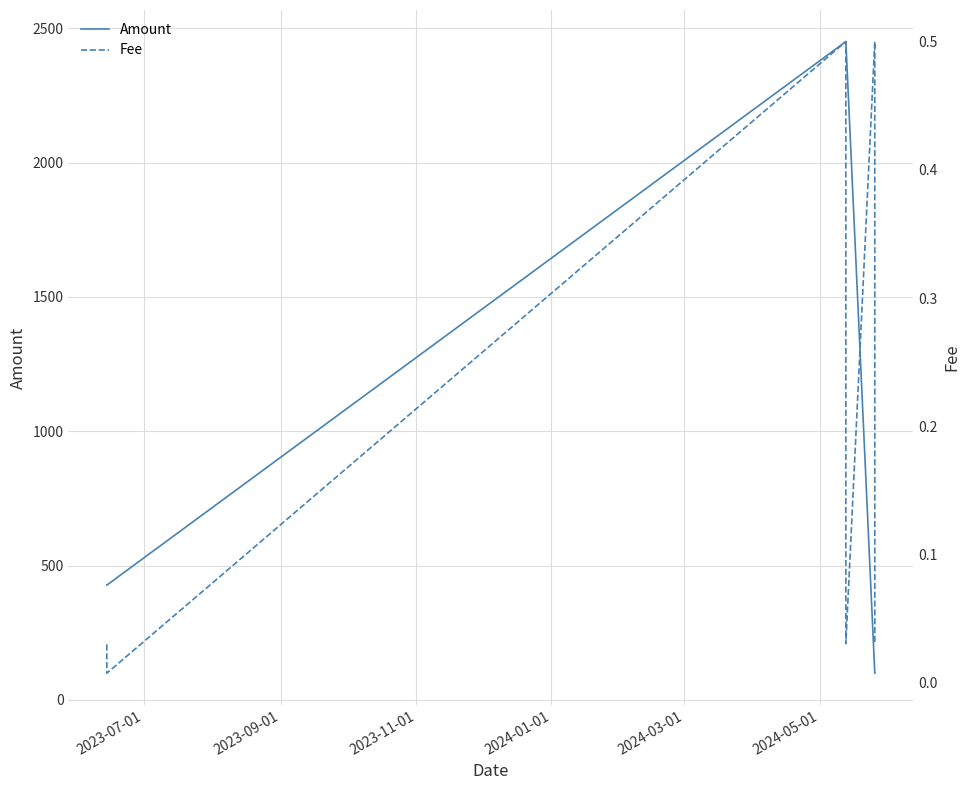

Reading right to left, extract all data points from this chart.

Amount: 99.4	99.5	2450.7	2450.7	427.3	428.3
Fee: 0.0	0.5	0.0	0.5	0.0	0.0